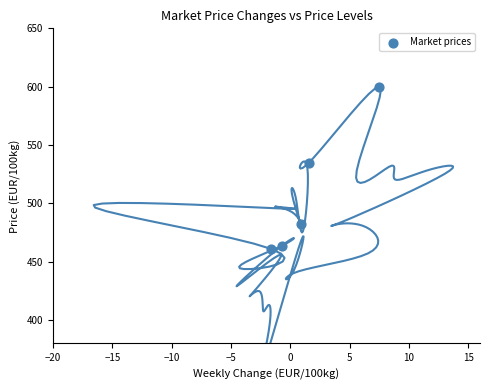

What Y value in the scatter plot is closest to 530?

535.0